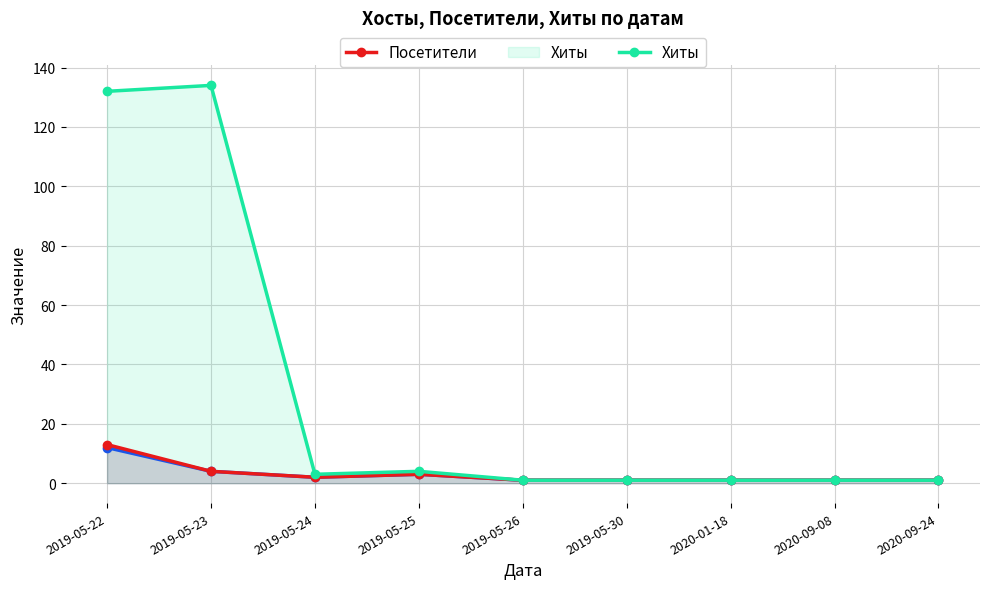

At which category does the chart reach its minimum across all series?

2019-05-26